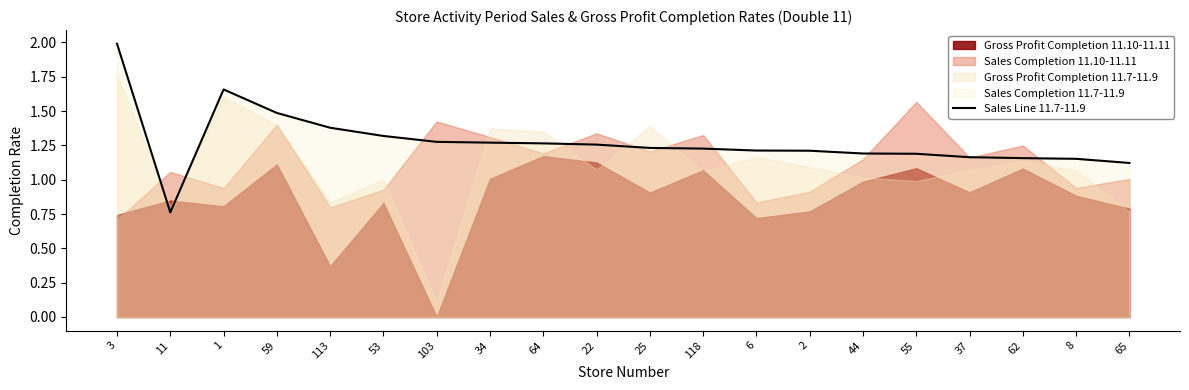

True or false: the data shows 2.0 at 103.

False